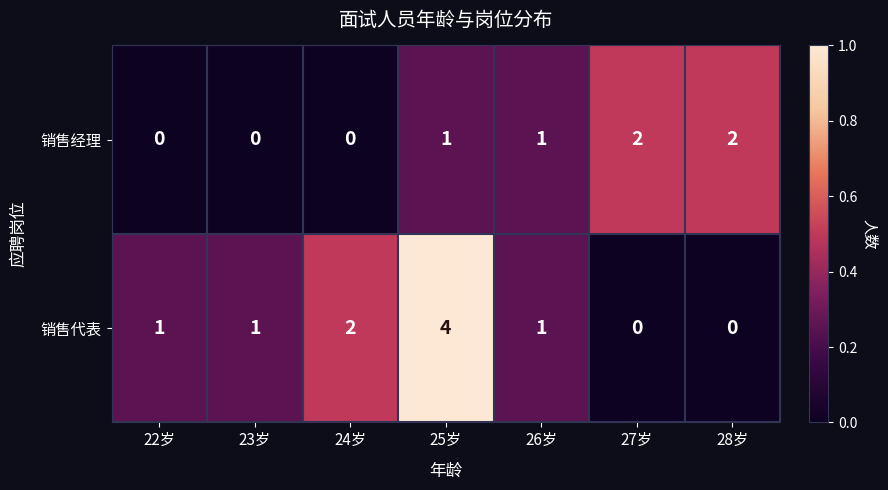

List the series in order of their peak value, highest first.

销售代表, 销售经理